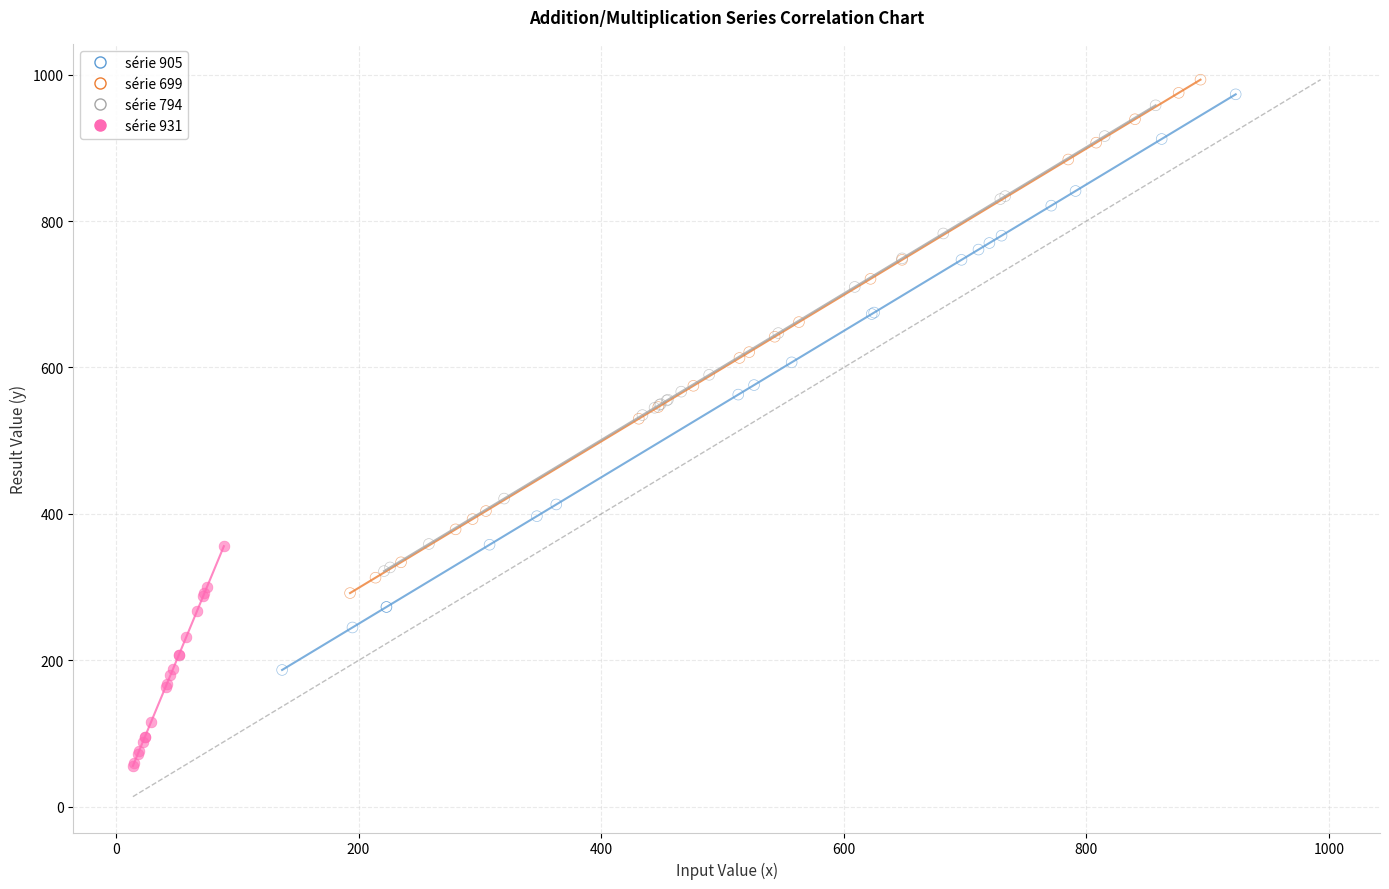

Which series reaches the minimum Y coordinate?

série 931